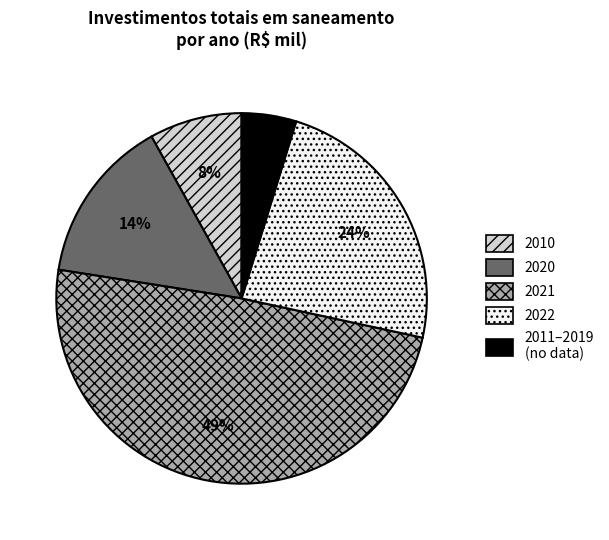

How many slices are in this pie chart?

5